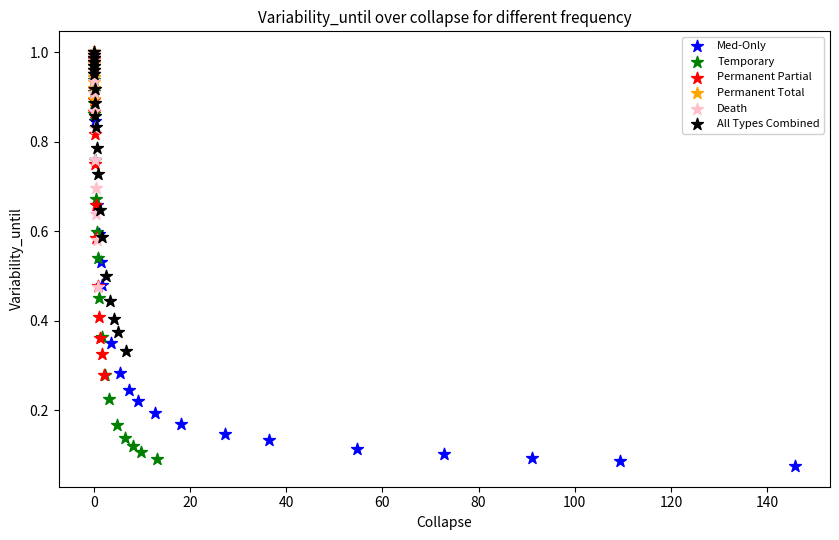

What are all the series names shown in the legend?

Med-Only, Temporary, Permanent Partial, Permanent Total, Death, All Types Combined